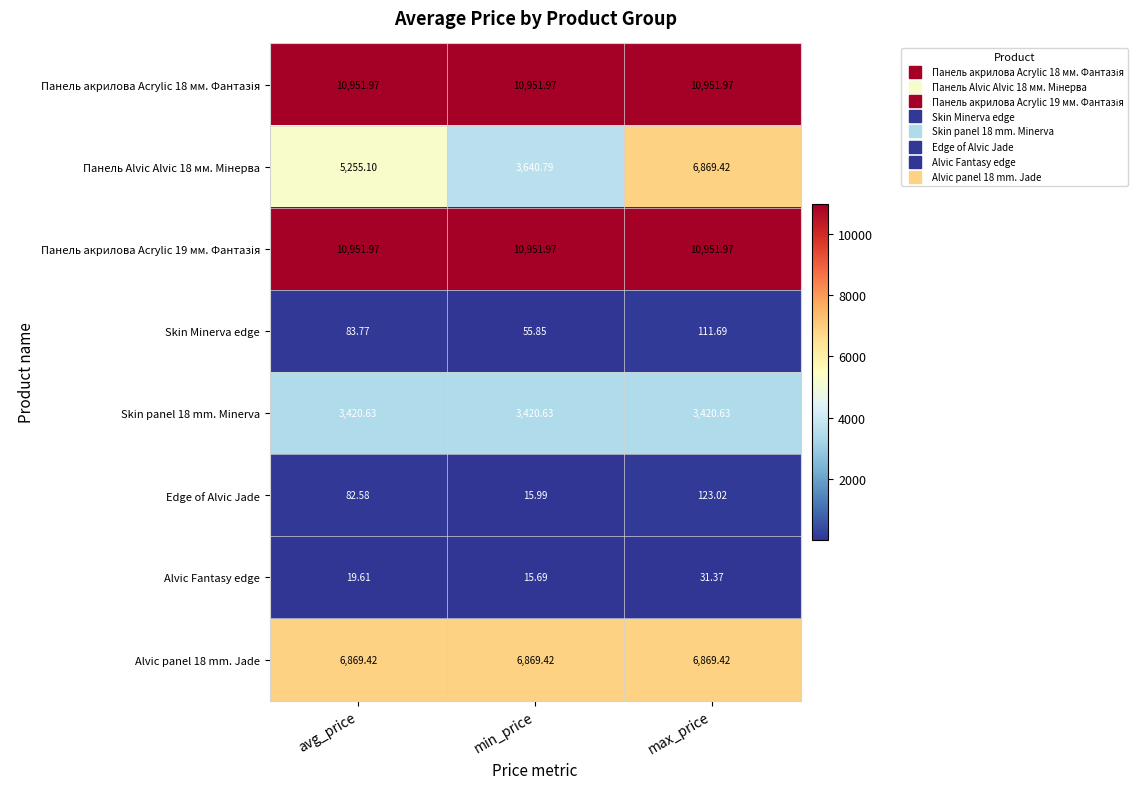

Is the value of Alvic panel 18 mm. Jade at avg_price greater than the value of Skin panel 18 mm. Minerva at avg_price?

Yes